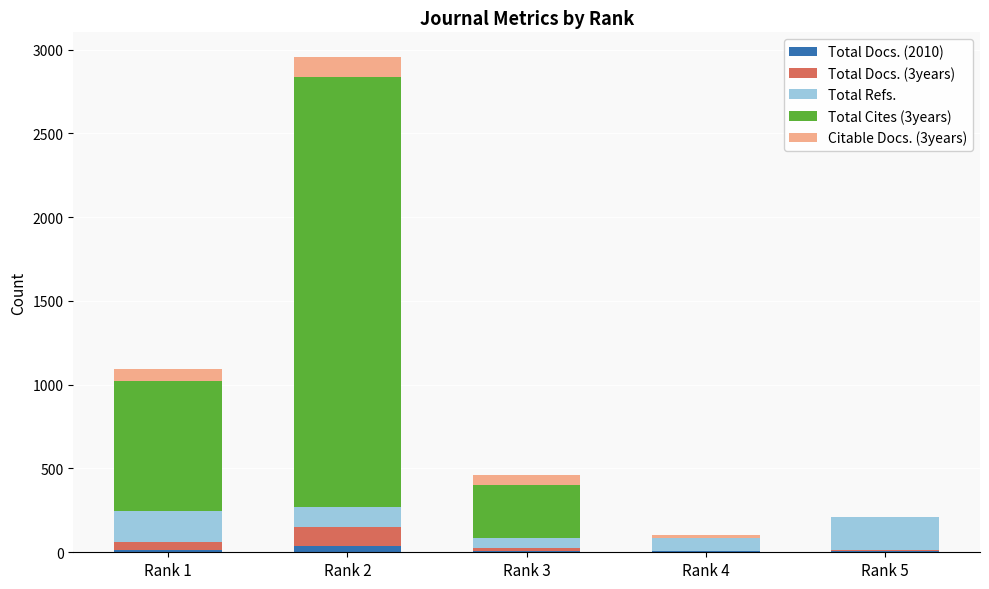

At which category is the sum across all series the highest?

Rank 2